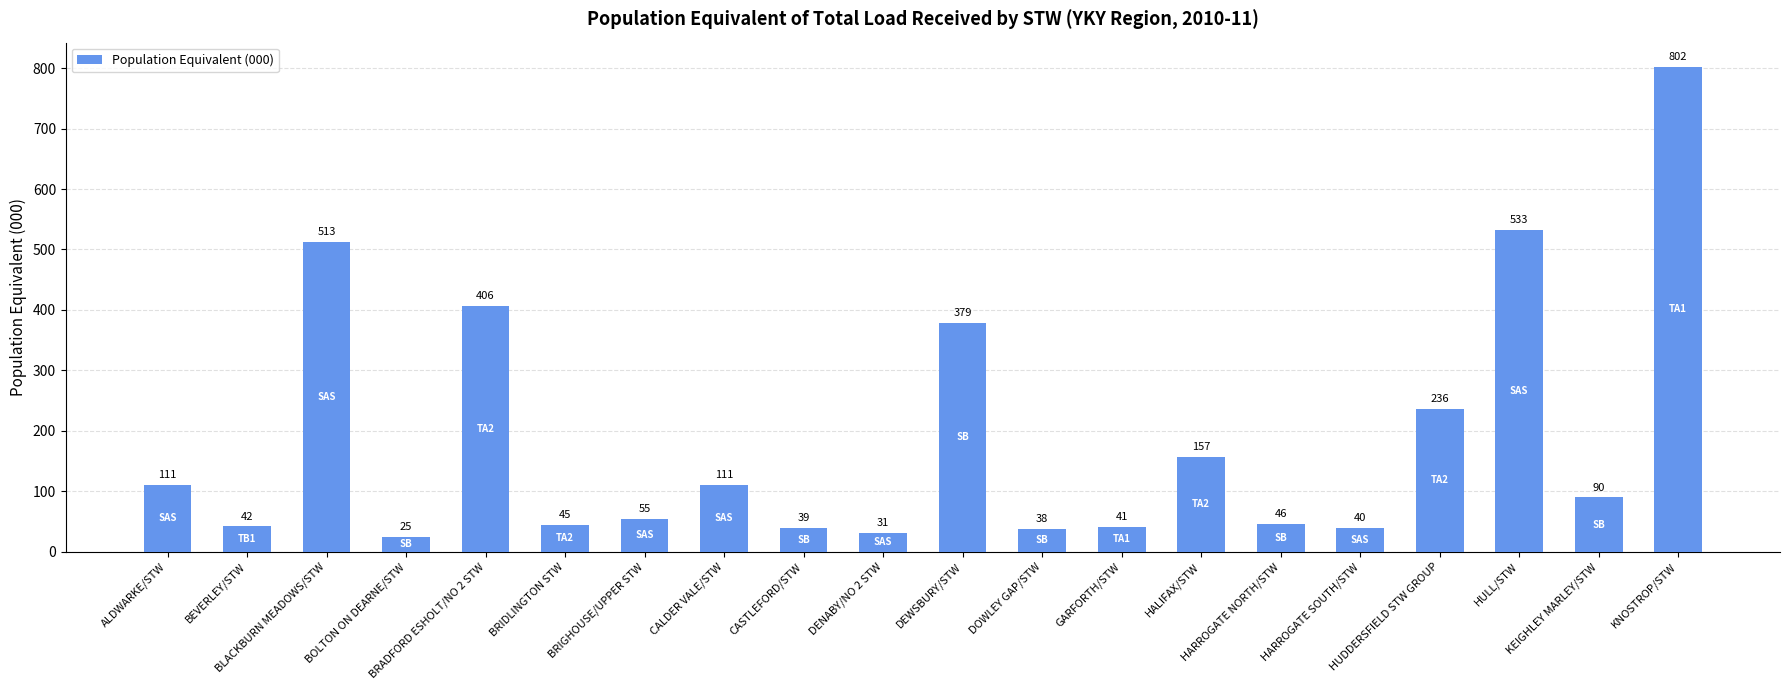

What is the label of the 9th bar from the right?

DOWLEY GAP/STW